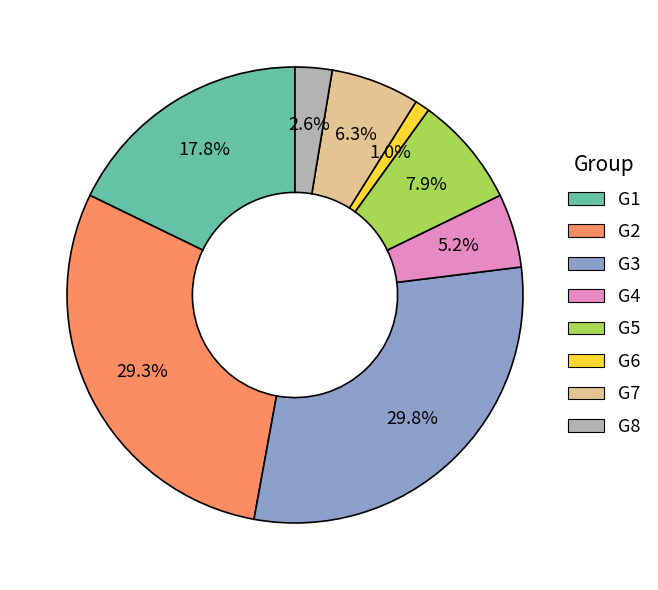

How many slices are in this pie chart?

8